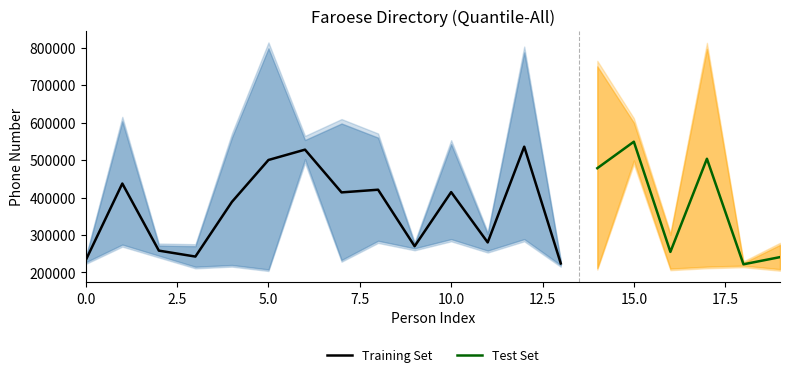

True or false: Fartlf.p has a value of 426015 at Baltasar Gaini.

False